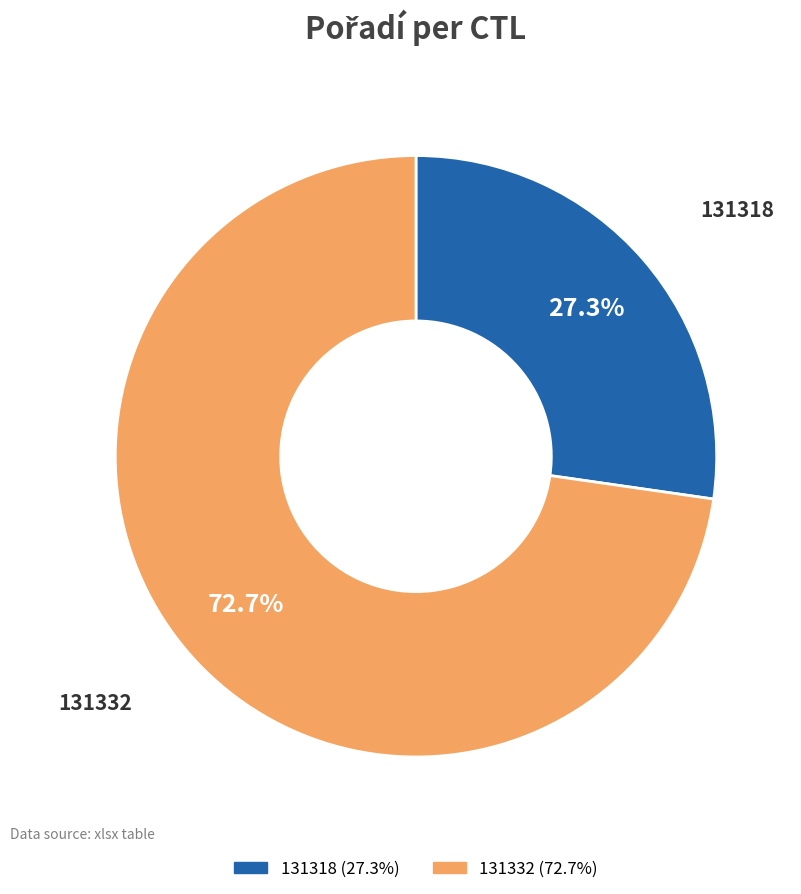

Is there any slice that represents more than half of the pie?

Yes